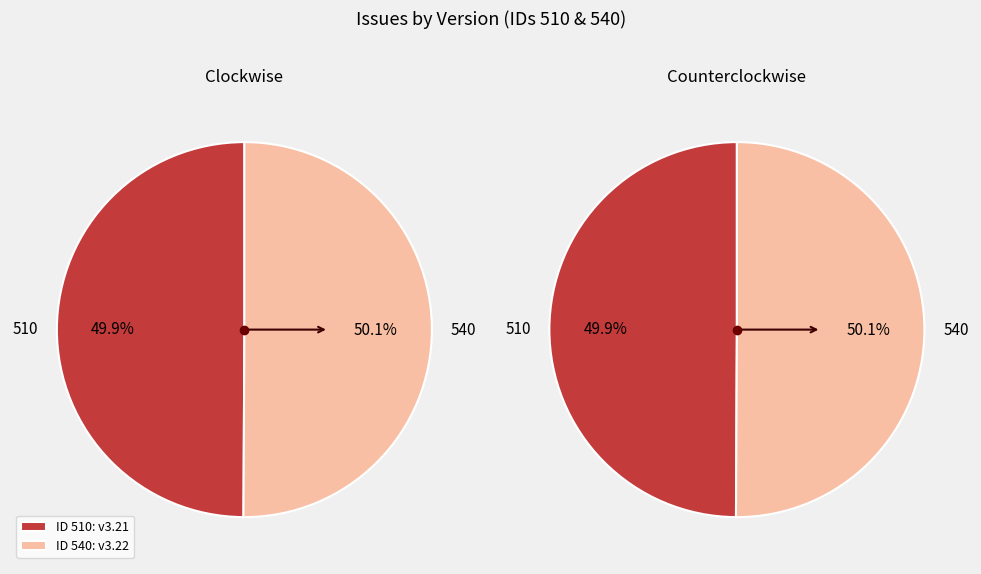

Which category has the smallest portion of the pie?

510